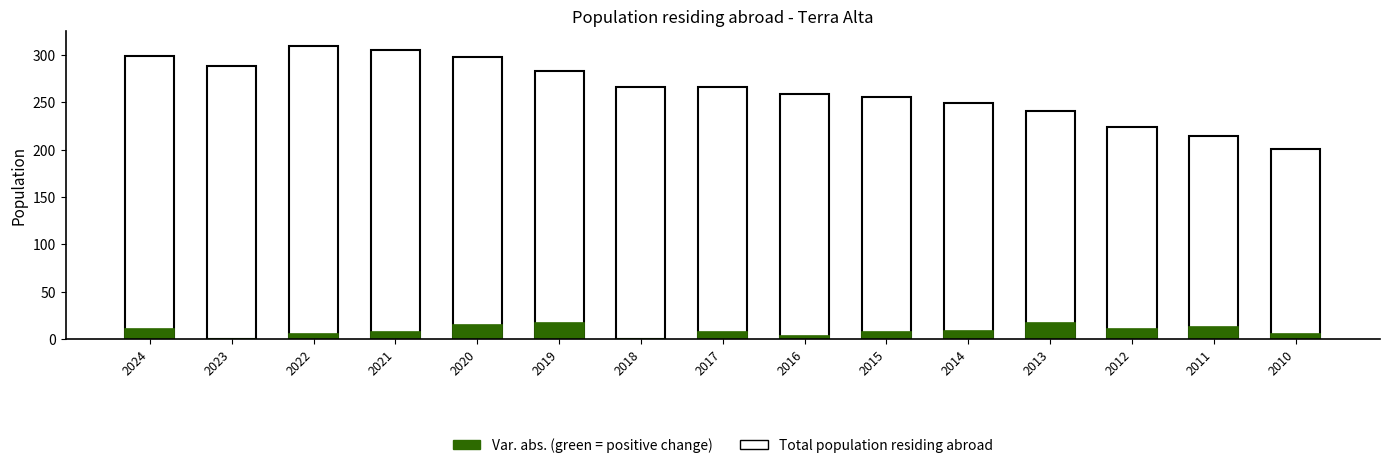

Reading left to right, what are all the values shown in this chart?

Total population residing abroad: 299	288	310	305	298	283	266	266	259	256	249	241	224	214	201
Var. abs.: 11	0	5	7	15	17	0	7	3	7	8	17	10	13	5